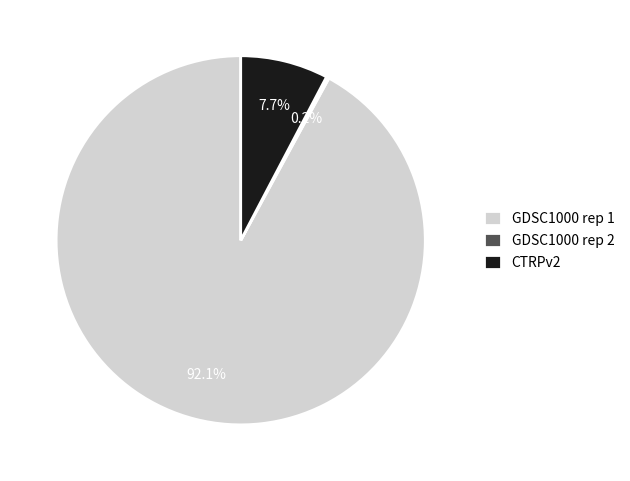

What percentage is NOT represented by GDSC1000 rep 1?

7.9%